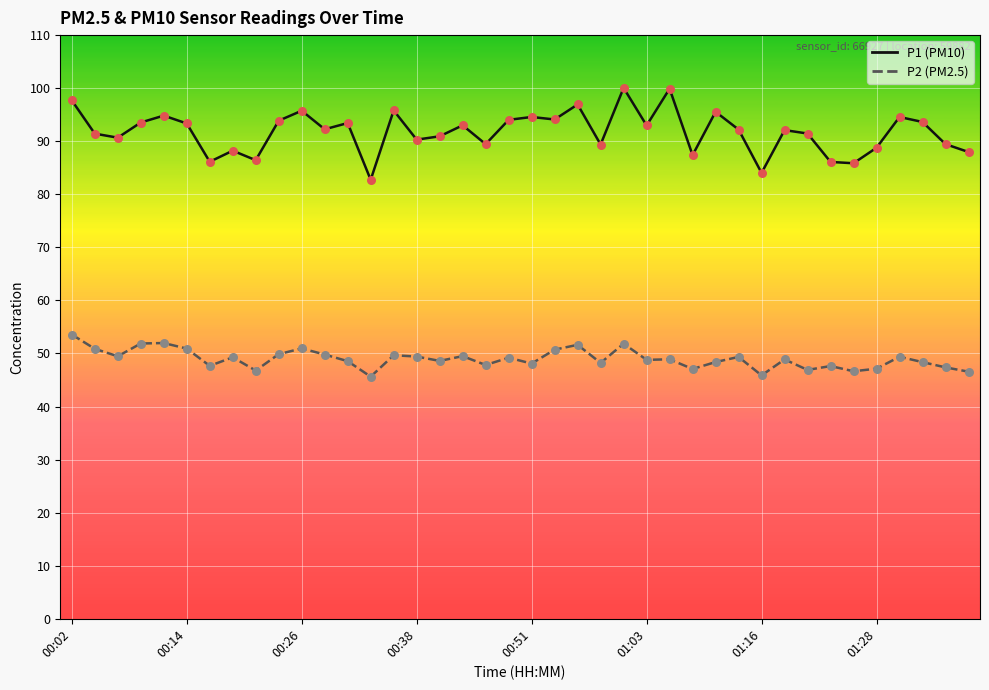

What is the smallest value displayed?

45.6